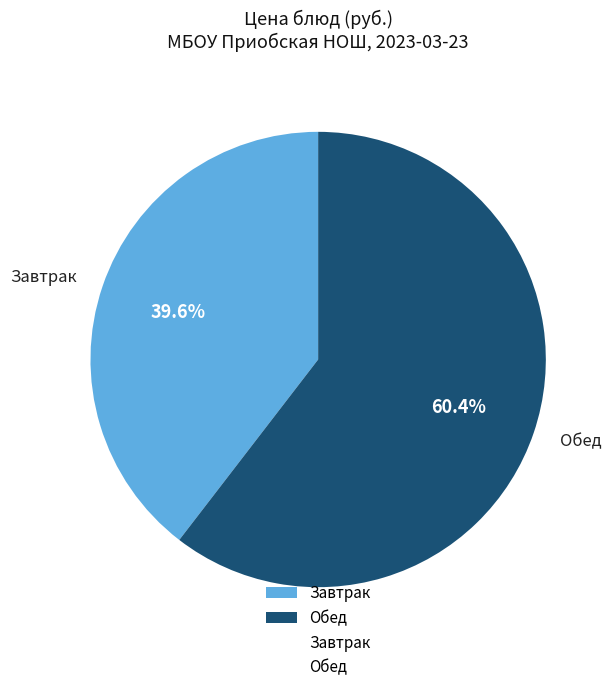

Which category accounts for the majority?

Обед